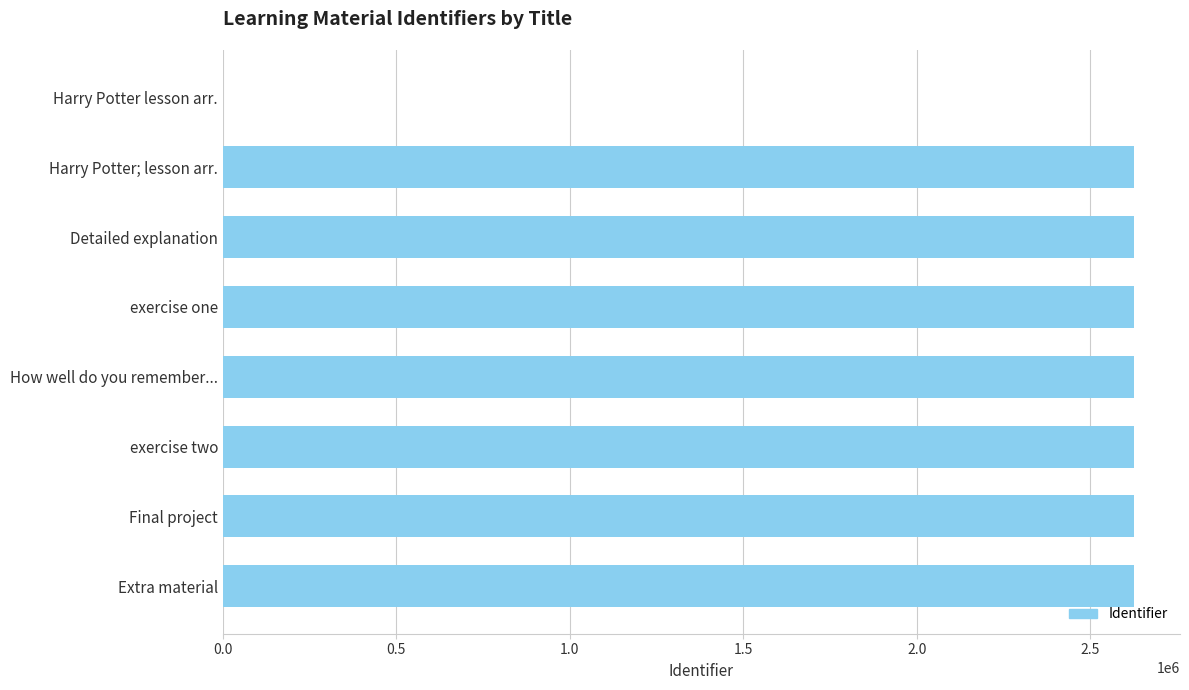

What is the sum of all values?

18386688